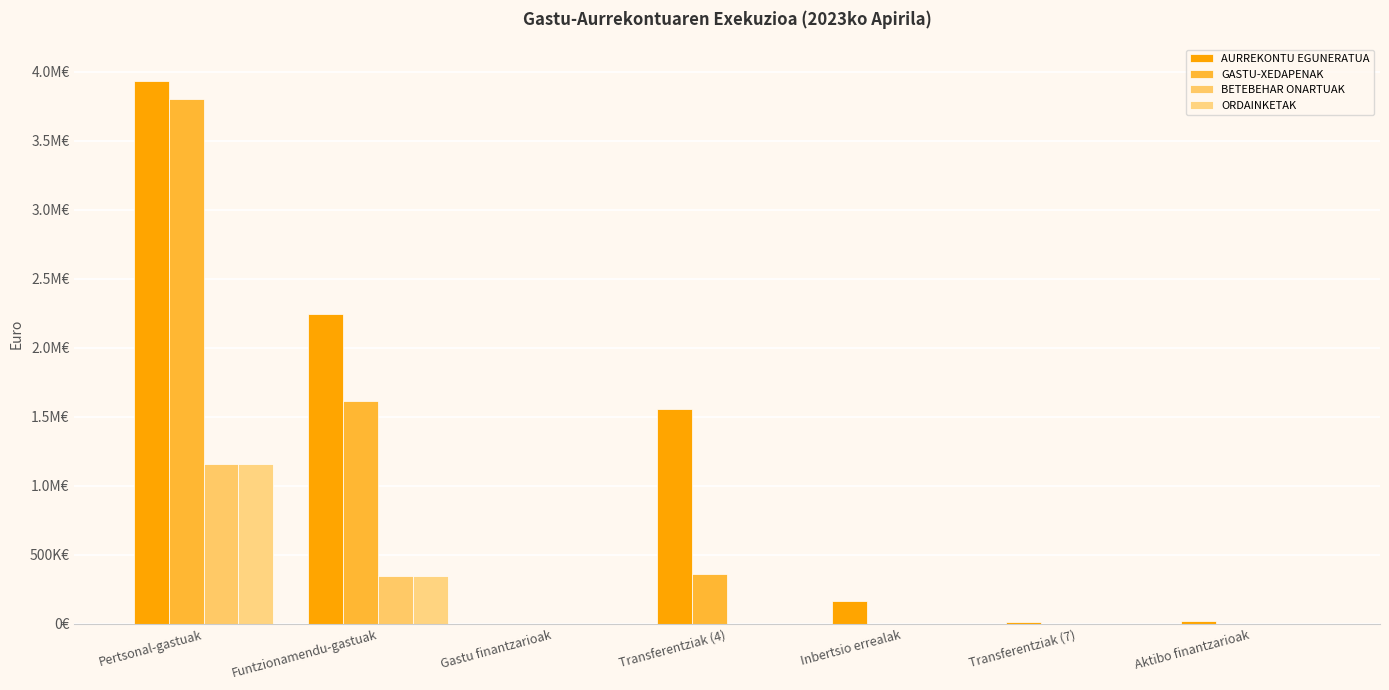

At how many categories does at least one series exceed 1601939?

2